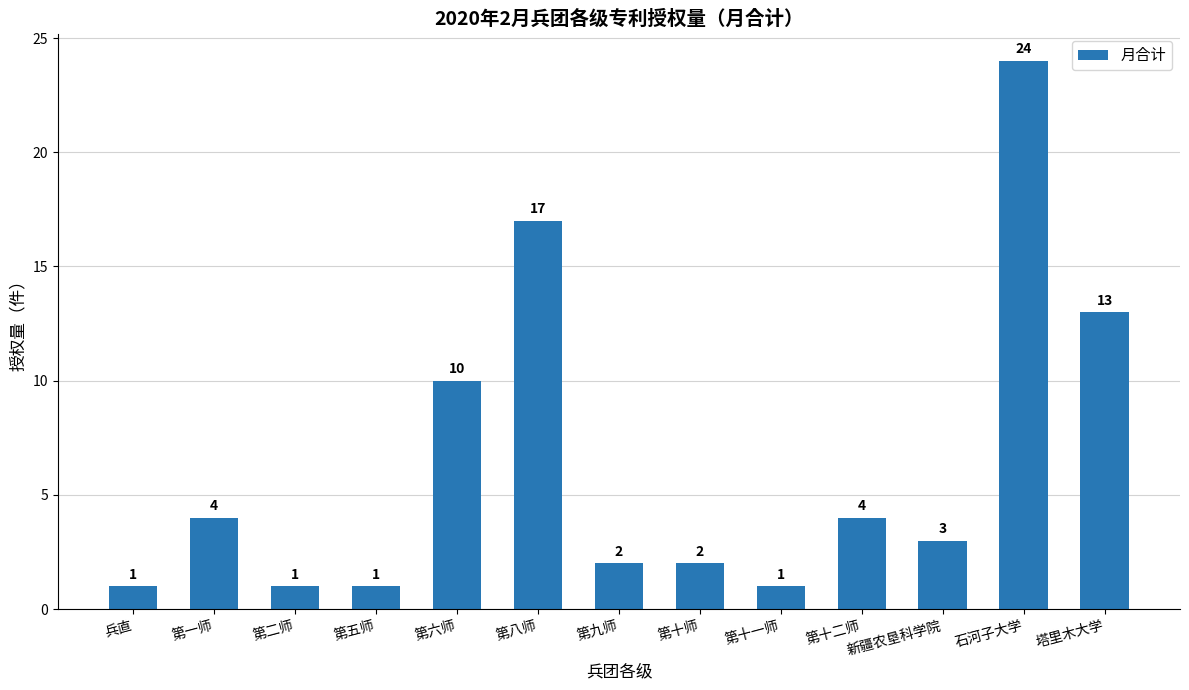

What is the difference between the maximum and minimum values?

23